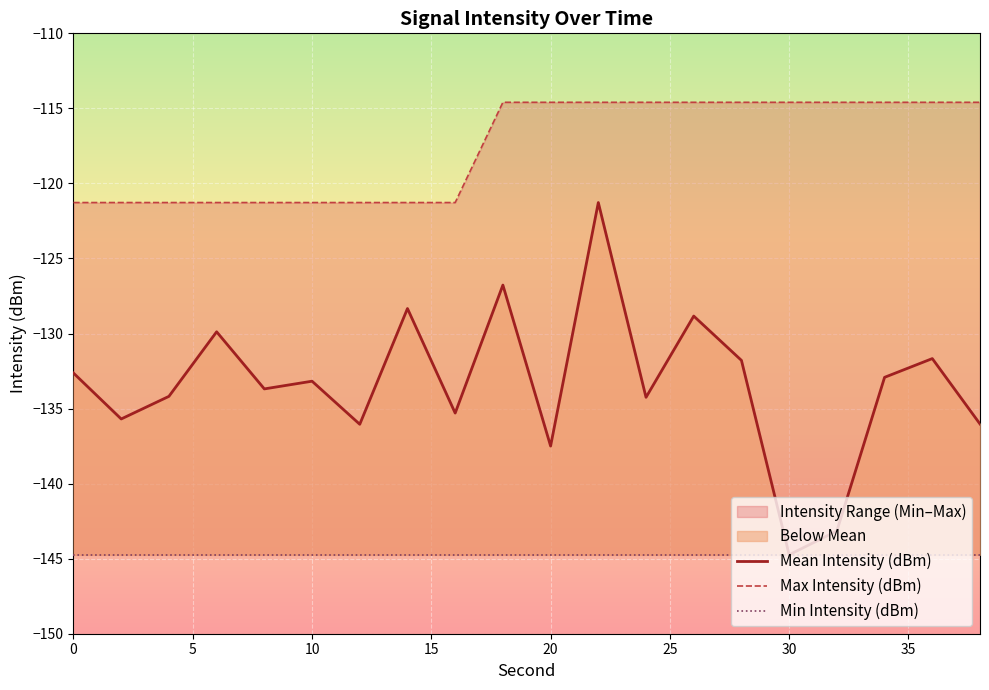

What is the lowest value of the Mean Intensity (dBm) series?

-144.7